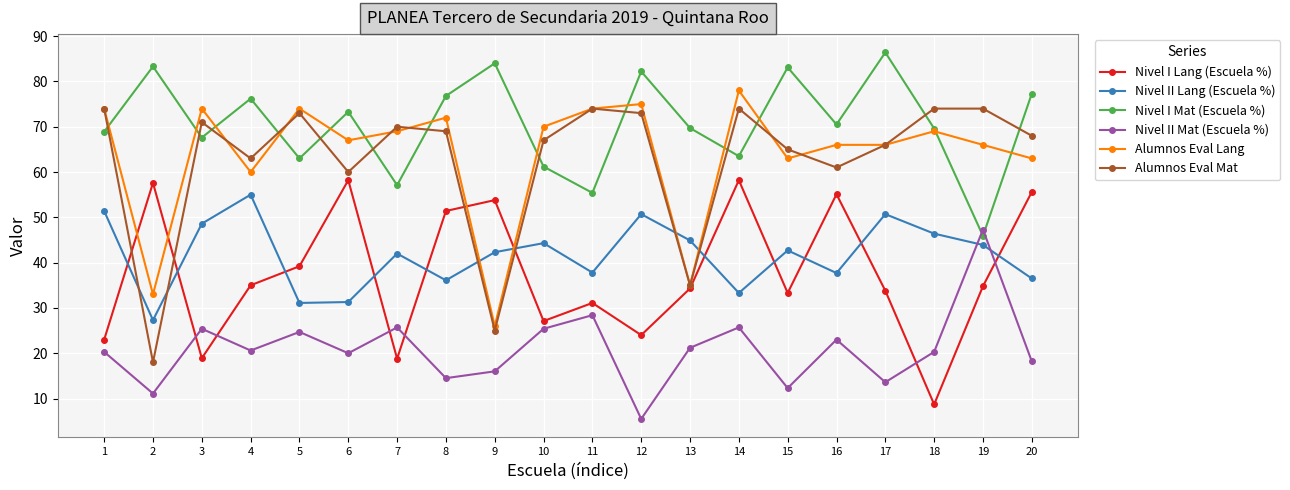

Which series has the largest range (max minus min)?

Alumnos Eval Mat